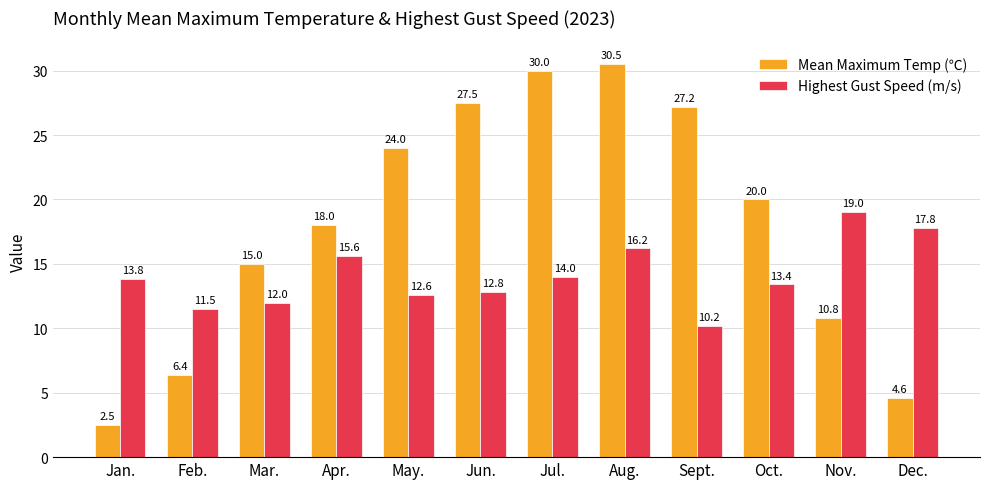

Rank the categories by Highest Gust Speed (m/s) value from lowest to highest.

Sept., Feb., Mar., May., Jun., Oct., Jan., Jul., Apr., Aug., Dec., Nov.